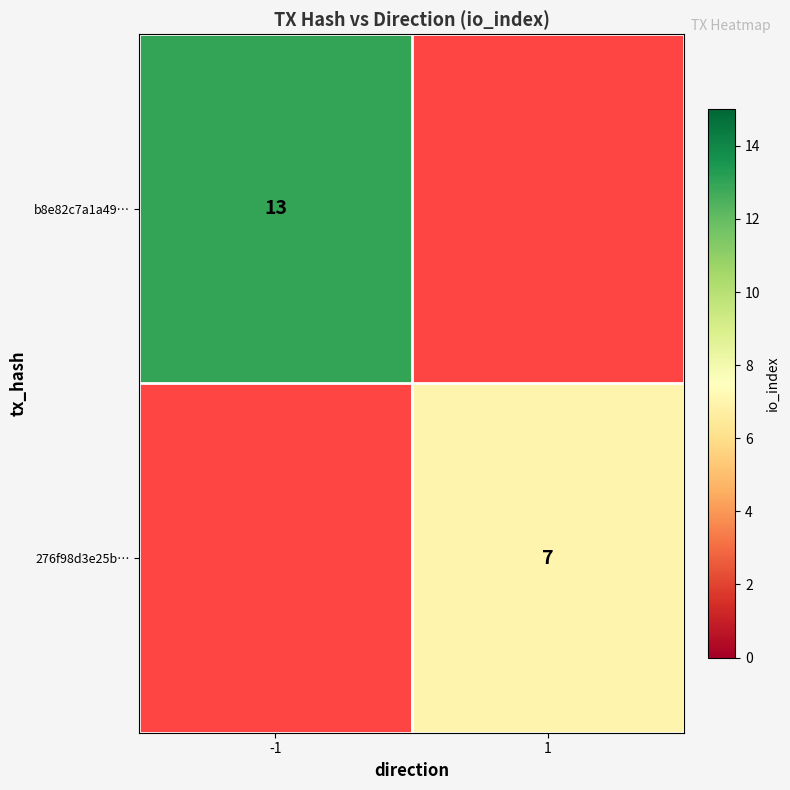

What is the difference between the highest and lowest values at 1?

7